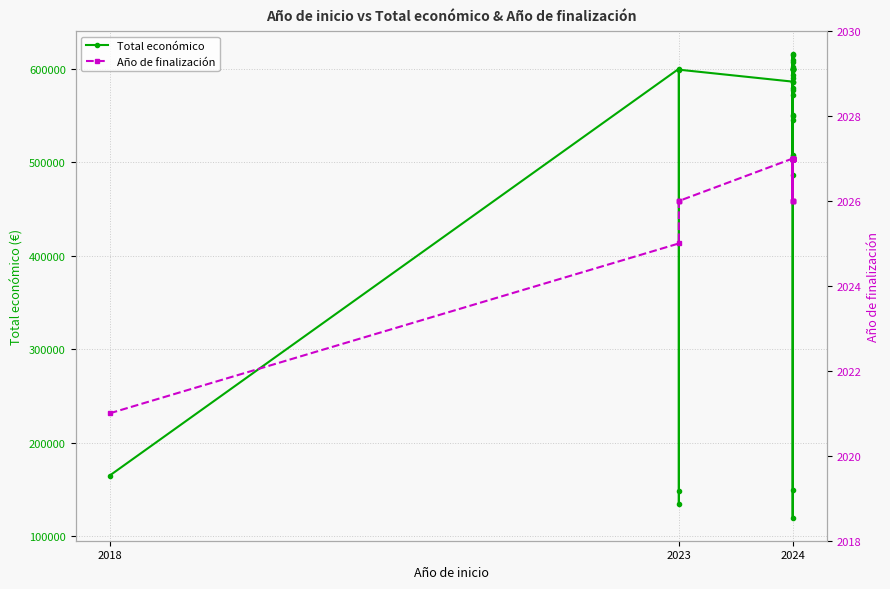

The value of Año de finalización at 2023 is 2026.0. True or false?

True